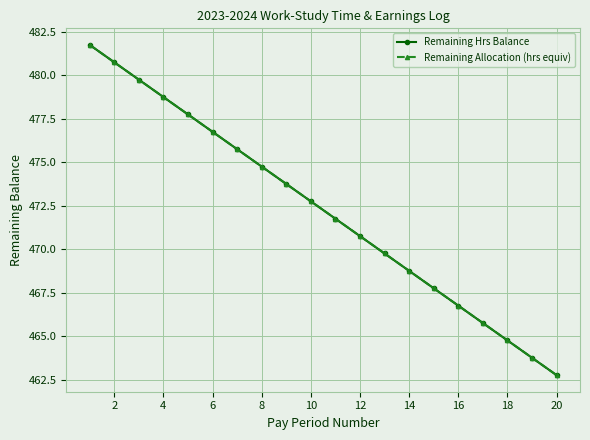

What is the average value of the Remaining Allocation (hrs equiv) series?

472.3